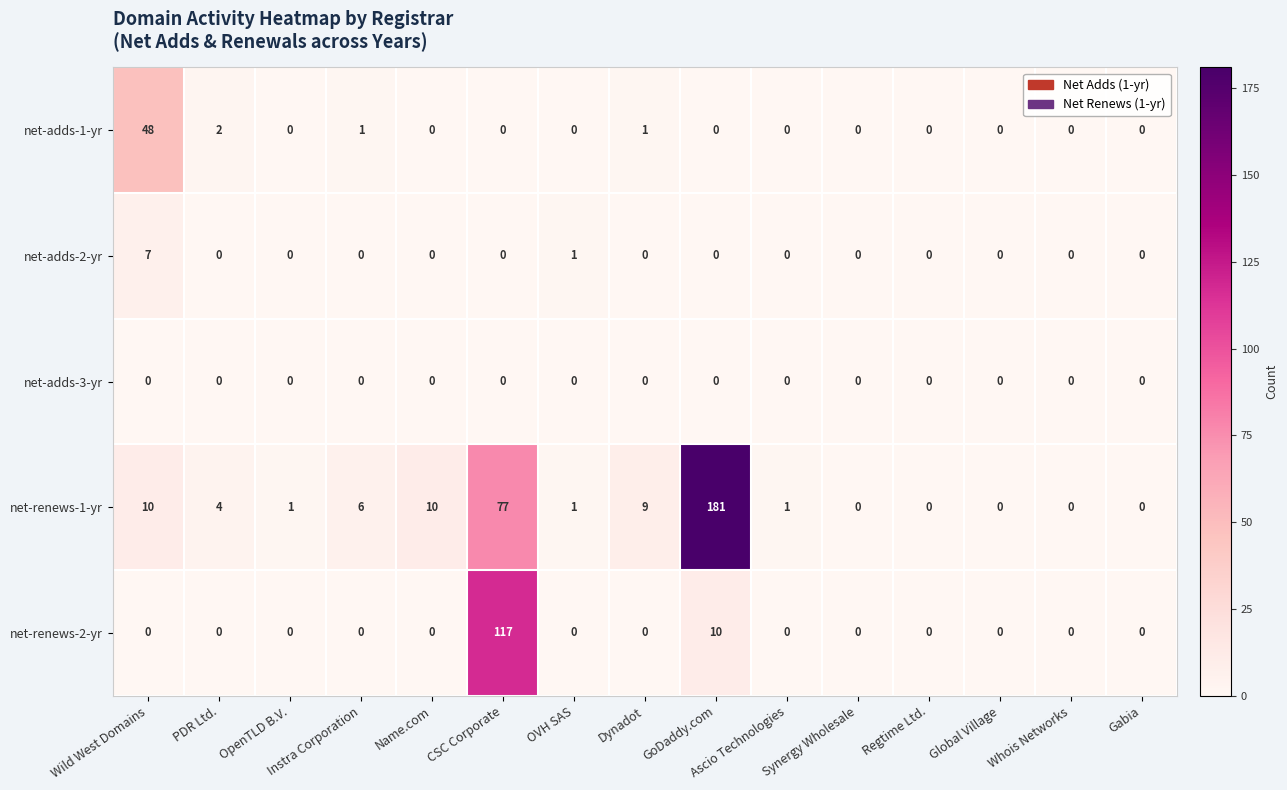

What is the greatest value displayed?

181